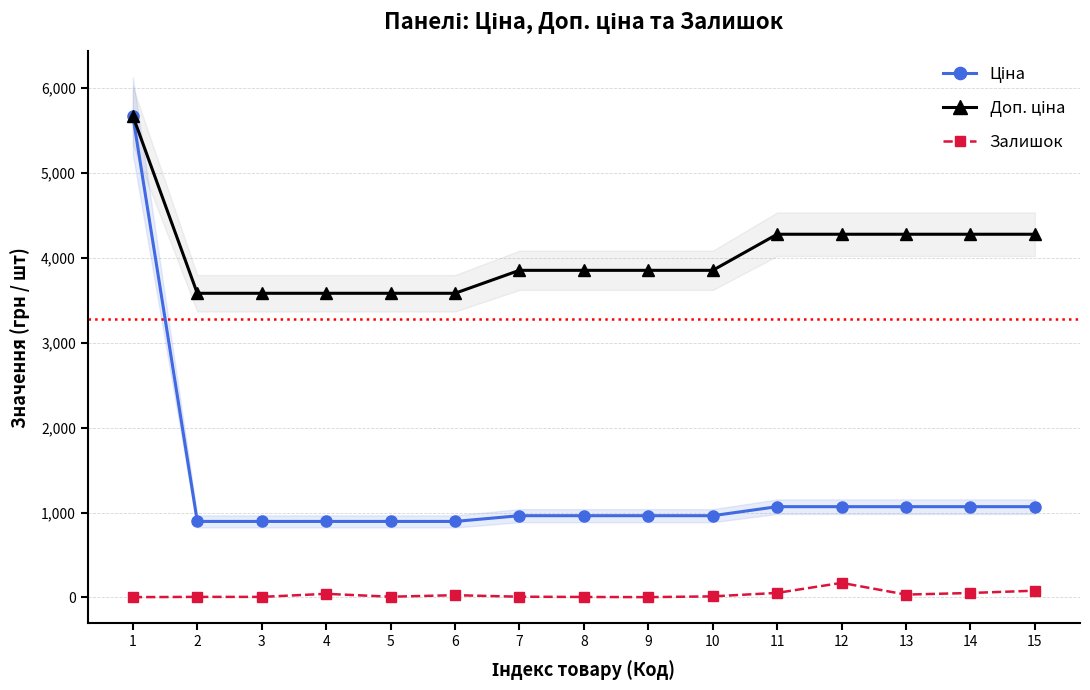

Reading right to left, list all the values displayed in this chart.

Ціна: 1069.8	1069.8	1069.8	1069.8	1069.8	963.5	963.5	963.5	963.5	895.9	895.9	895.9	895.9	895.9	5673.8
Доп. ціна: 4279.1	4279.1	4279.1	4279.1	4279.1	3854.0	3854.0	3854.0	3854.0	3583.6	3583.6	3583.6	3583.6	3583.6	5673.8
Залишок: 80.0	53.0	34.0	172.0	54.0	13.0	4.0	6.0	9.0	27.0	9.0	43.0	7.0	7.0	4.0